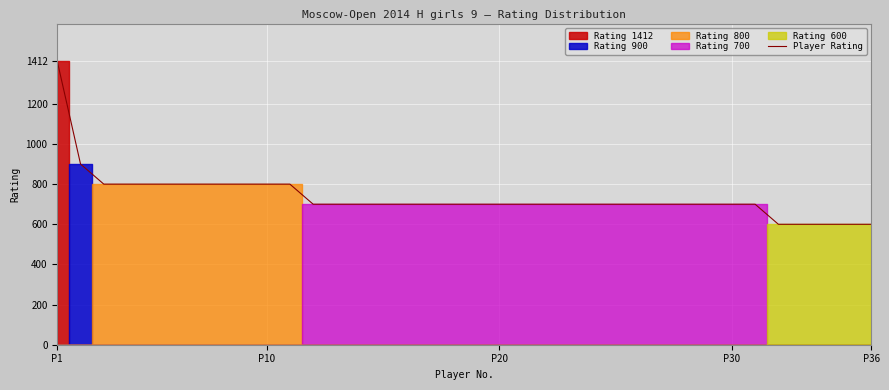

At which label does Player Rating reach its peak?

P1